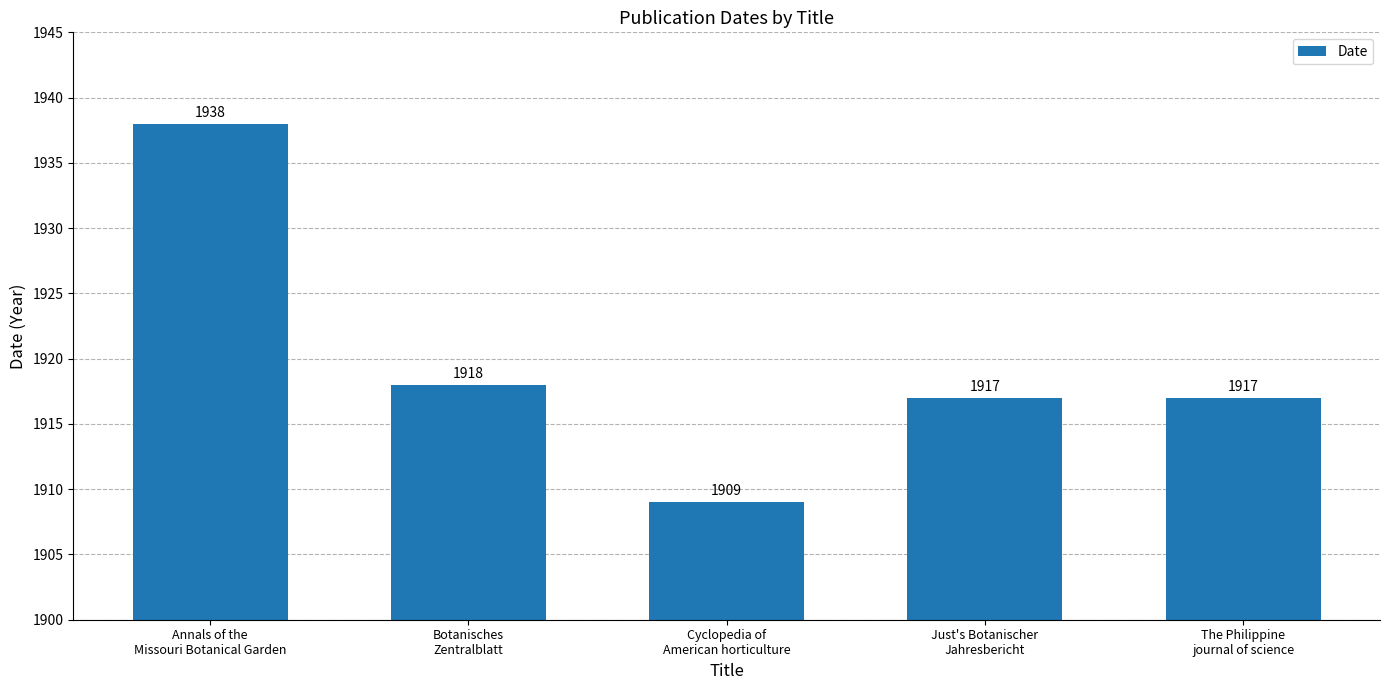

What is the label of the 2nd bar from the left?

Botanisches
Zentralblatt